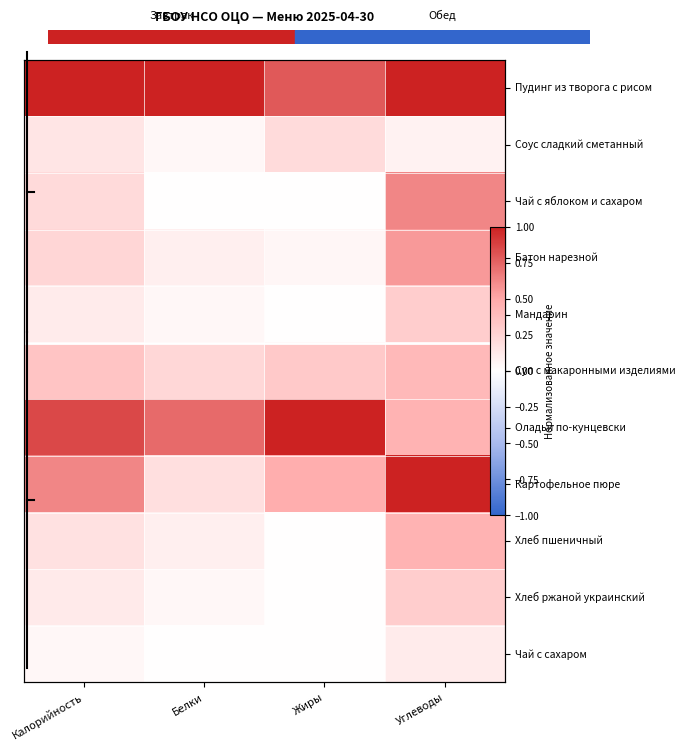

At which label does Пудинг из творога с рисом reach its peak?

Калорийность